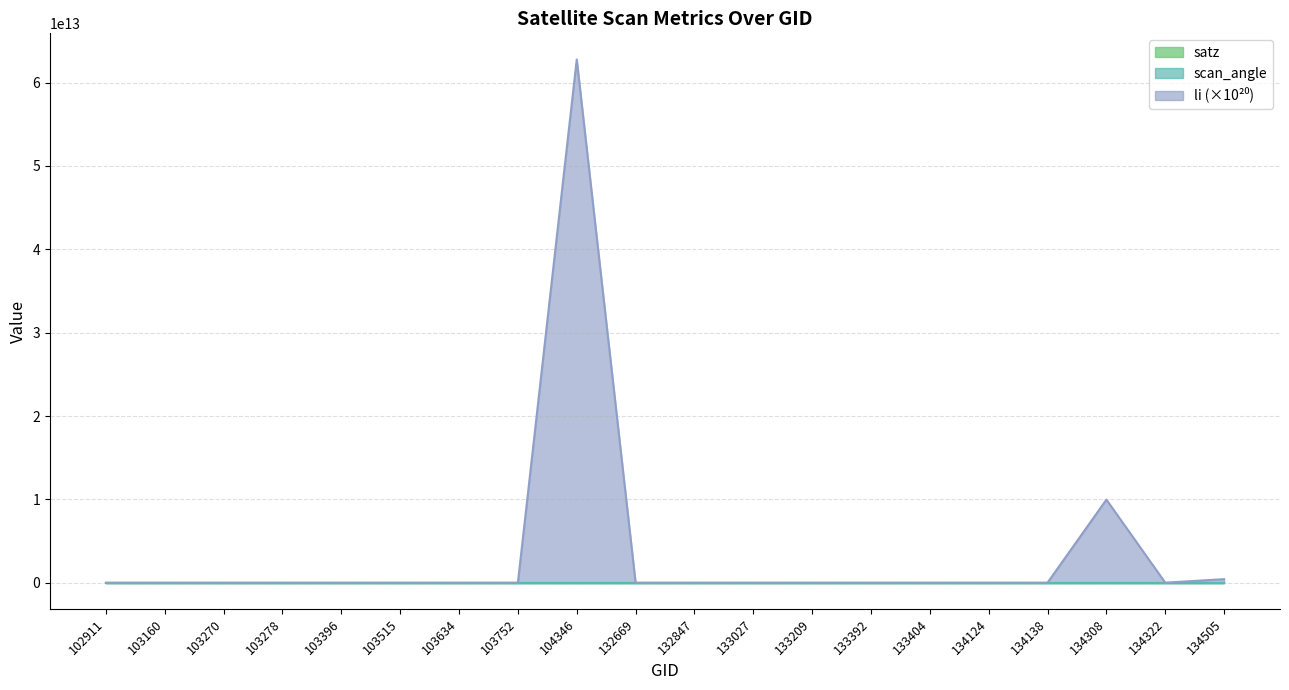

Which category has the lowest value in the satz series?

103515